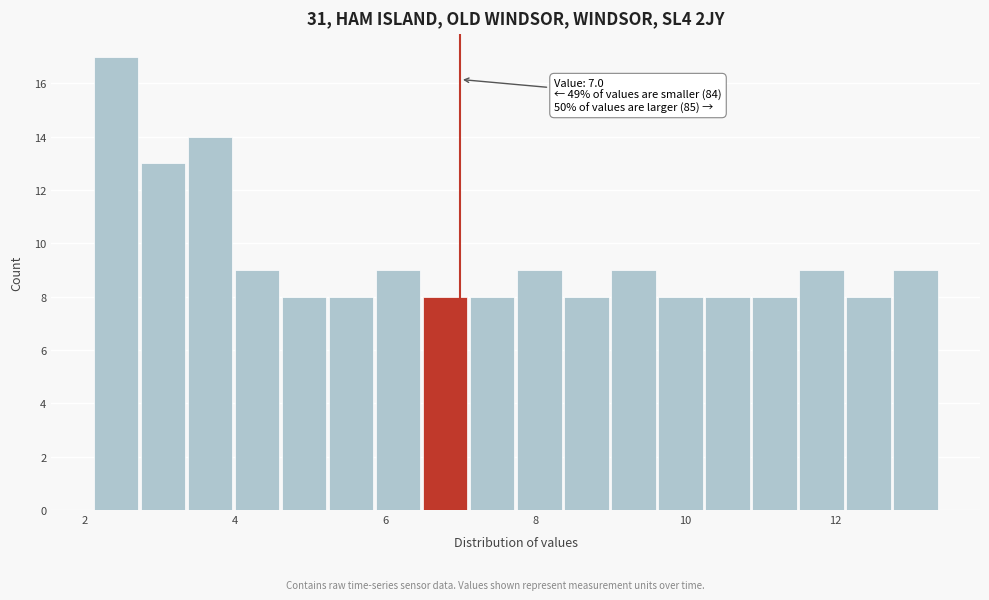

Around what value on the x-axis is the tallest bar? Give the approximate position of its centre, as read against the axis.

2.4